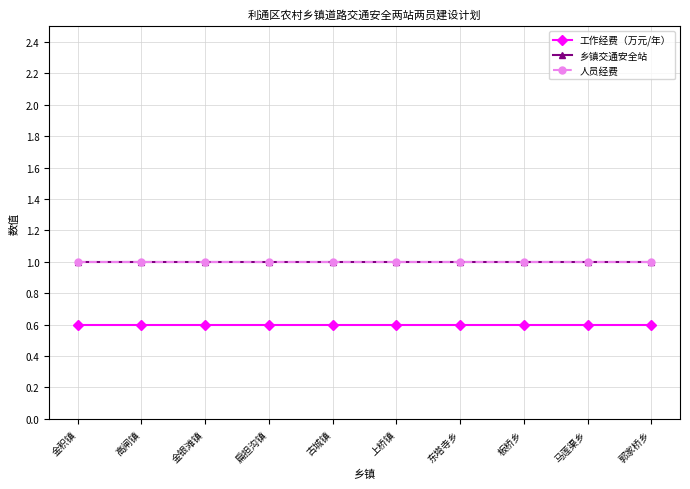

The 乡镇交通安全站 series shows 1.0 at 高闸镇. True or false?

True